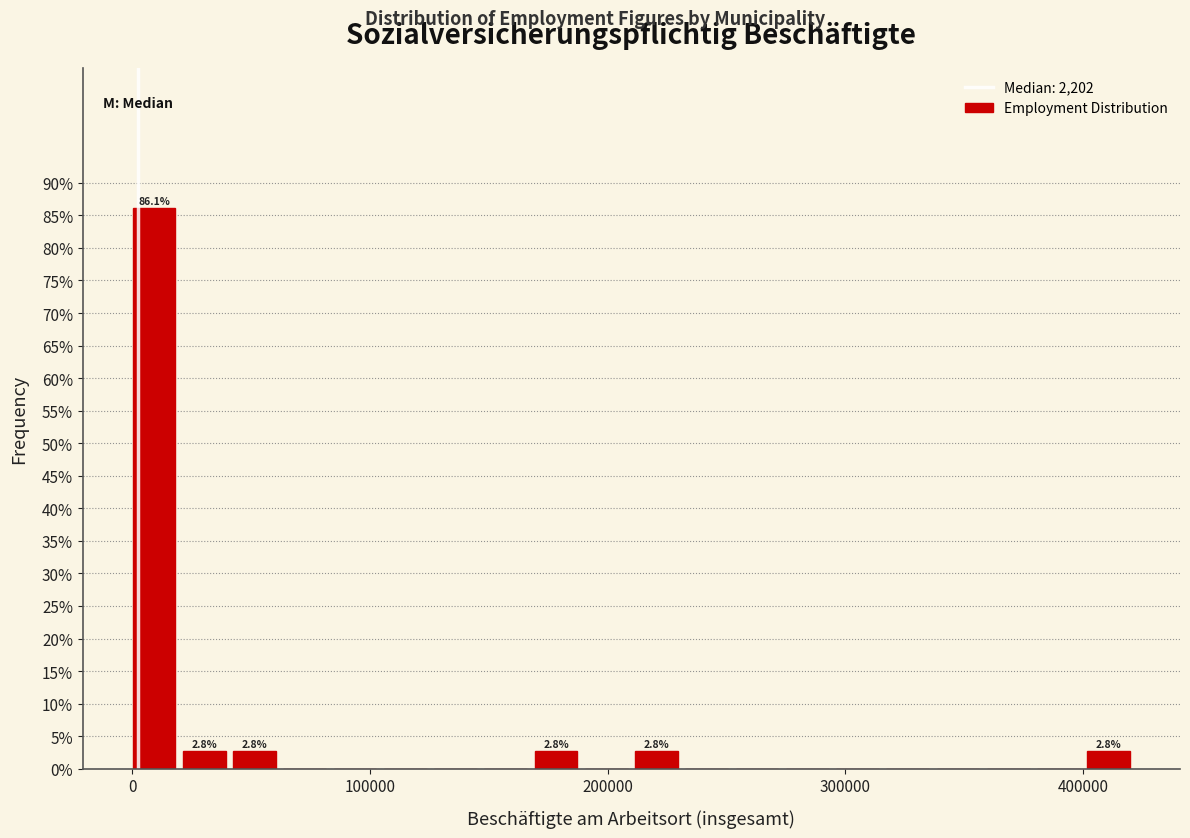

Read against the x-axis, roughly where is the centre of the tallest bar?

10000